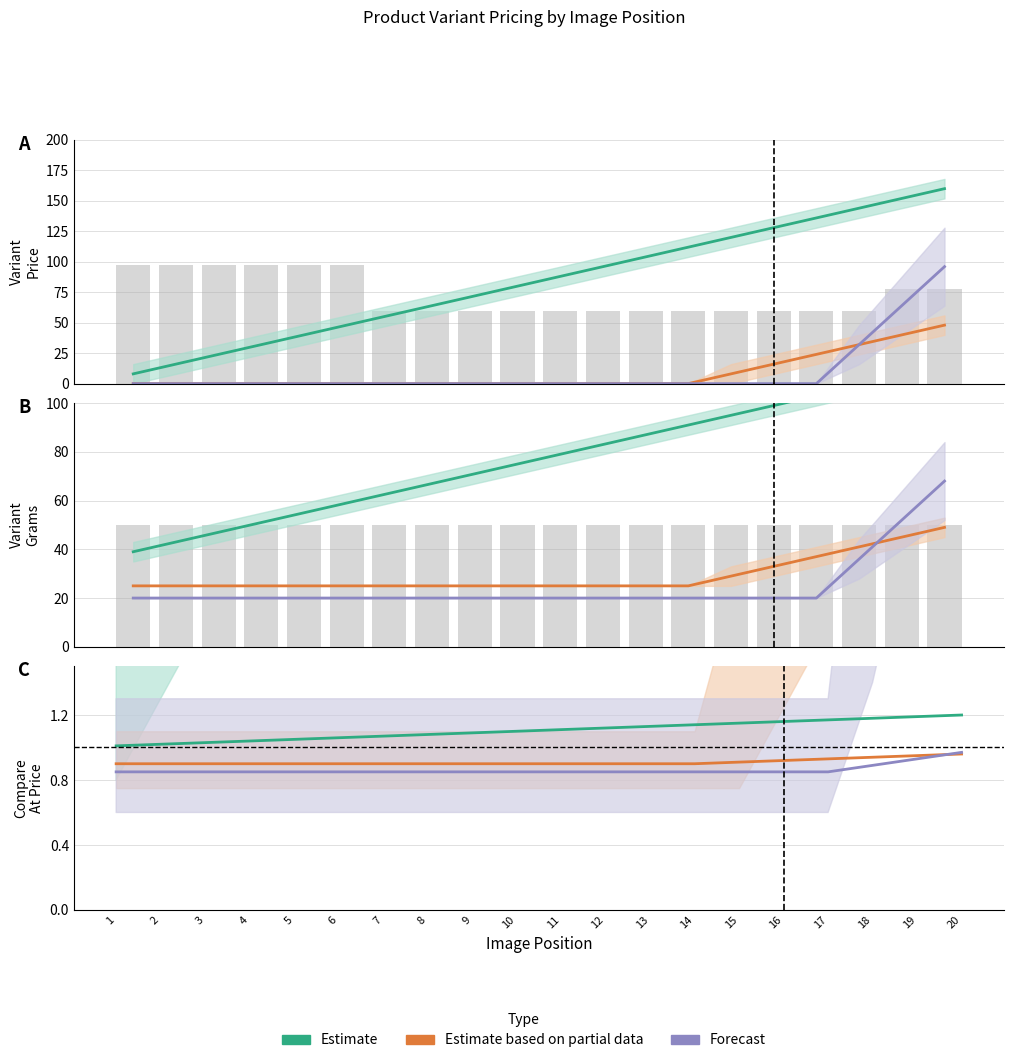

What is the average value of the Estimate series?

1.1